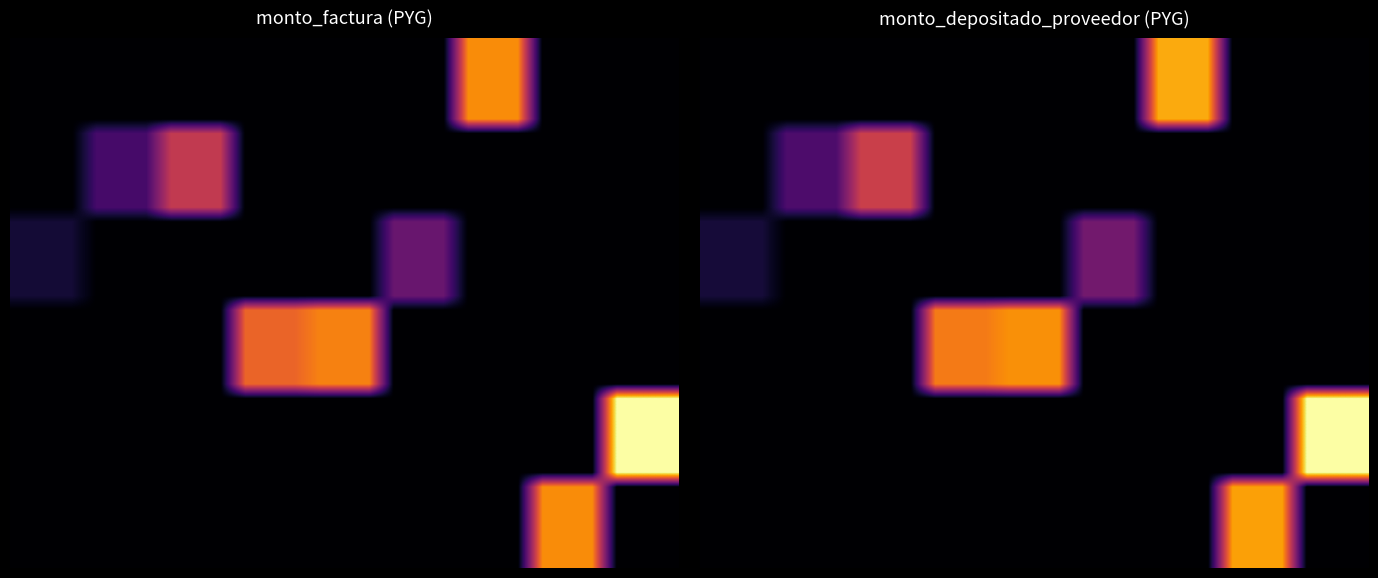

At which category is the sum across all series the highest?

24